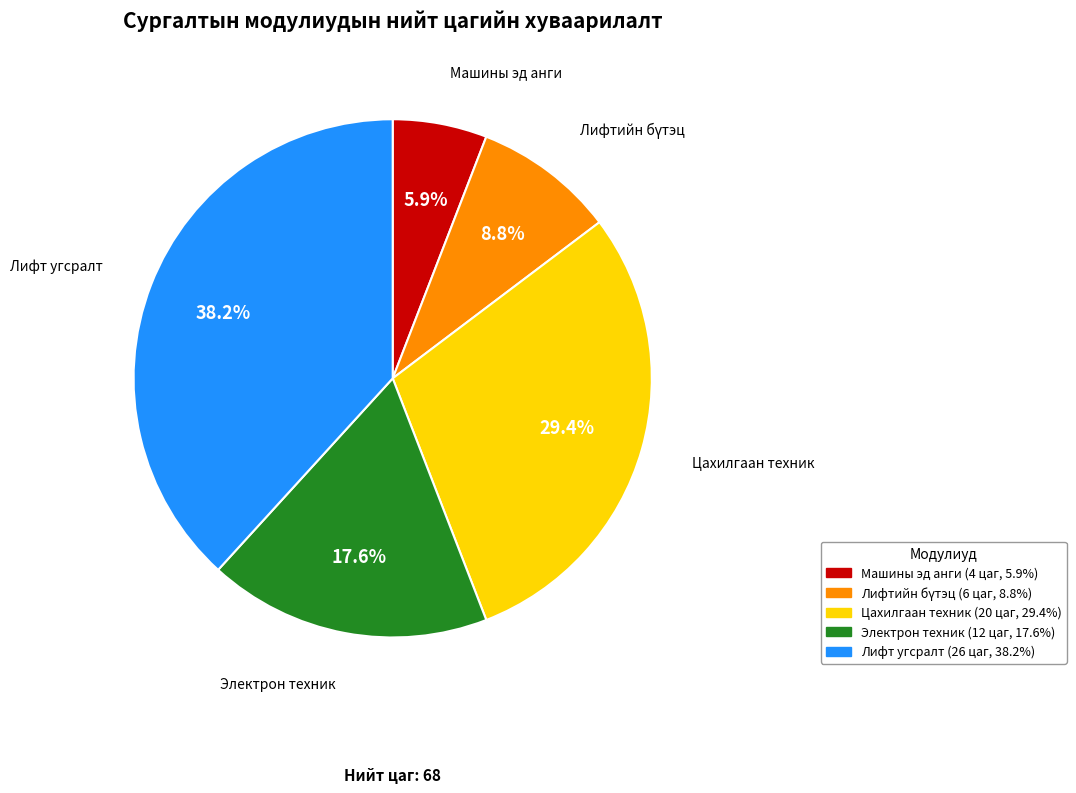

How many slices are in this pie chart?

5